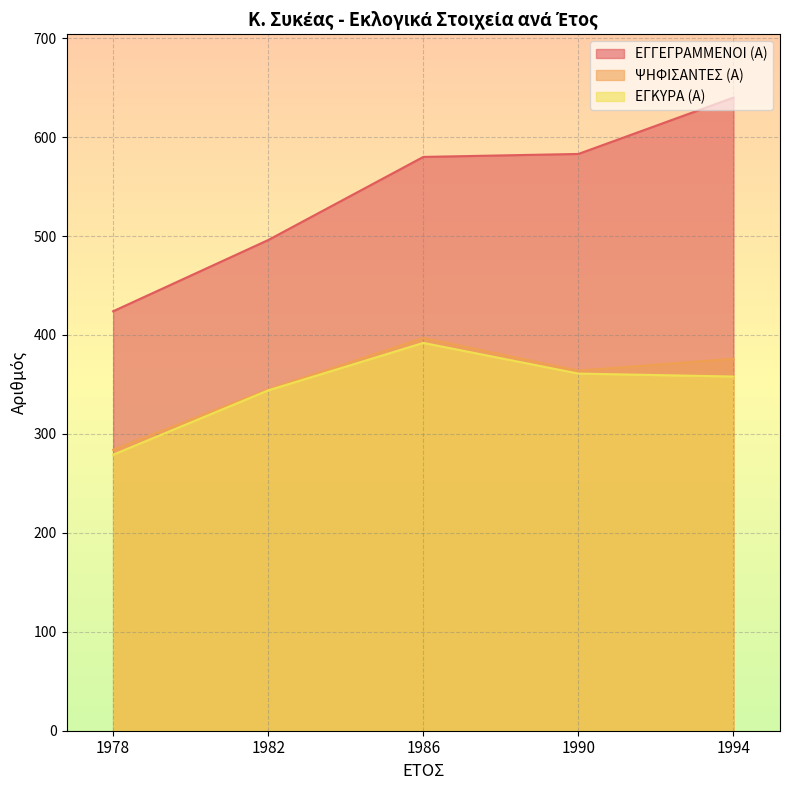

At how many categories does at least one series exceed 376?

5